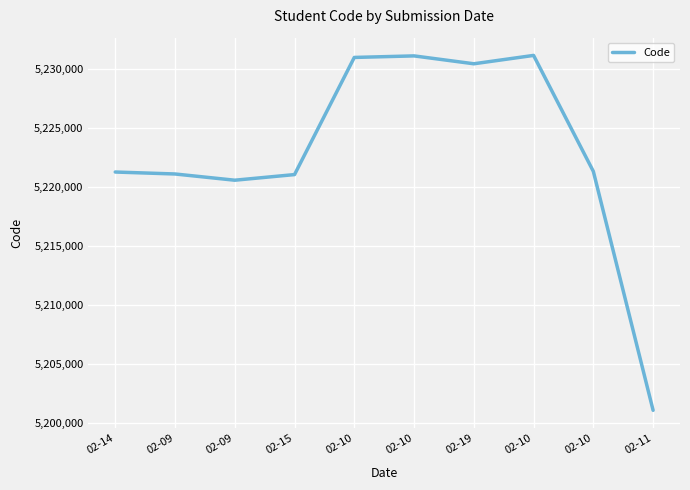

True or false: the data shows 5221259 at 02-14.

True